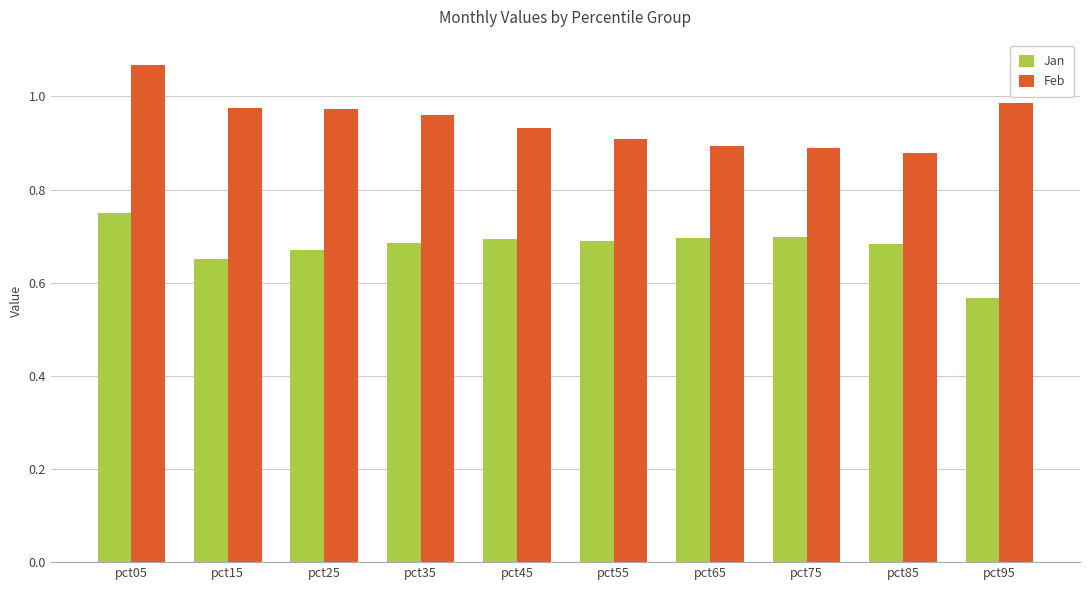

List the series in order of their peak value, lowest first.

Jan, Feb